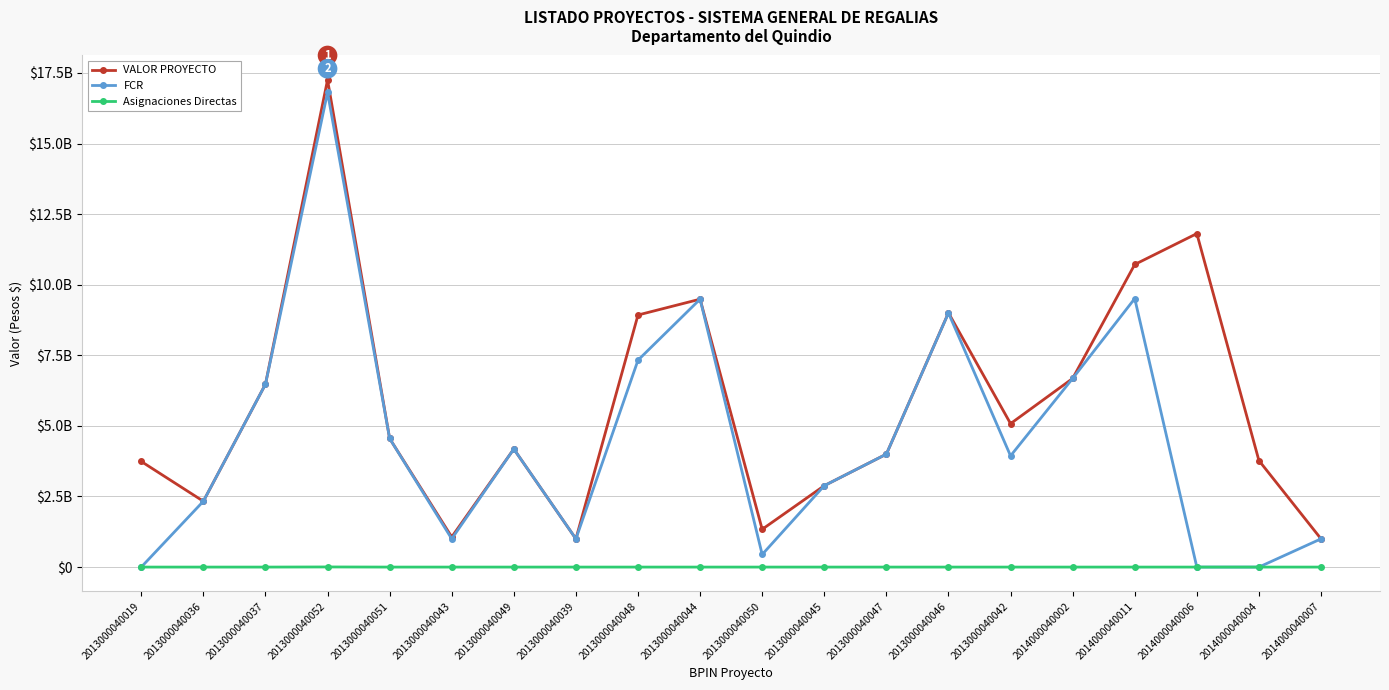

Which series has the largest total across all categories?

VALOR PROYECTO